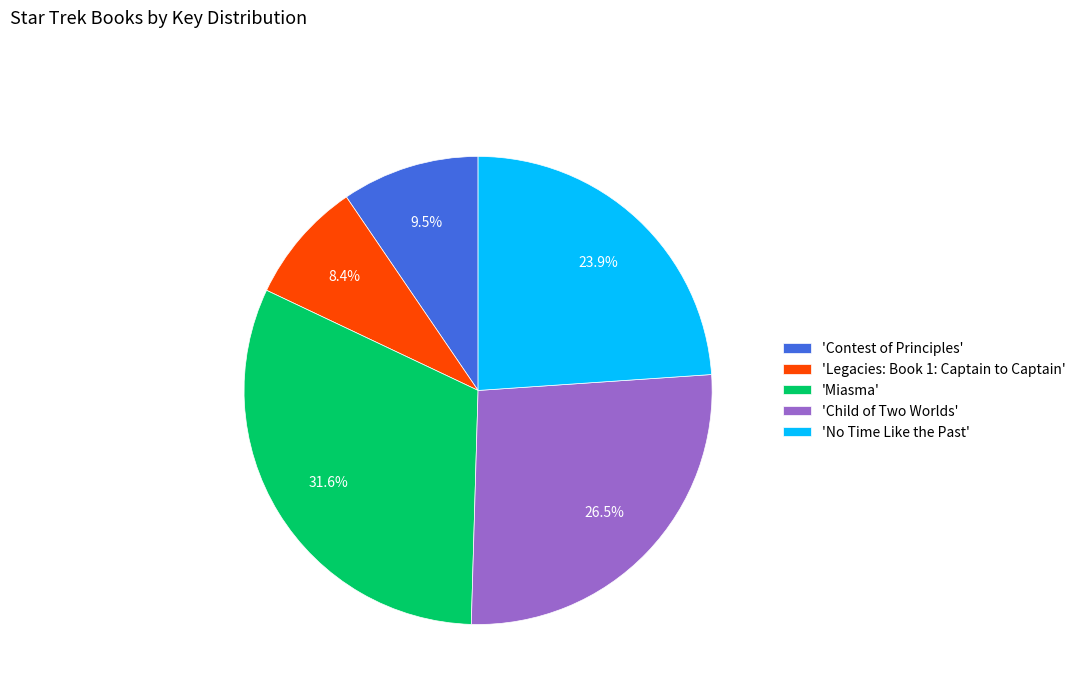

Which category has the biggest portion of the pie?

'Miasma'